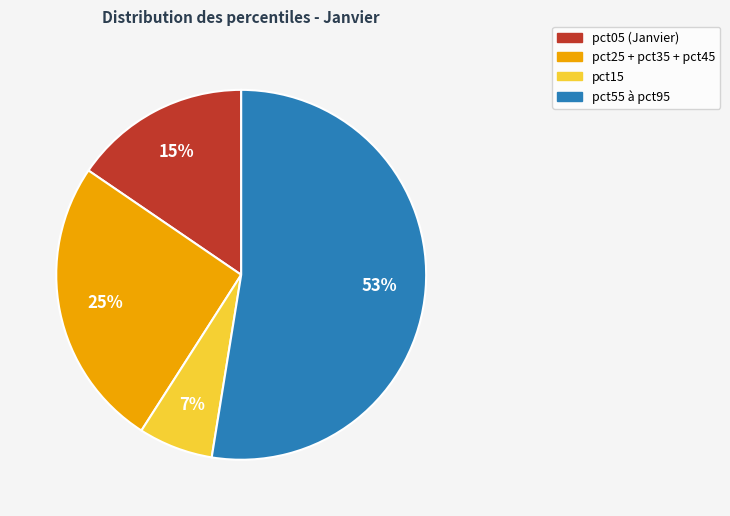

Does any single category account for the majority?

Yes